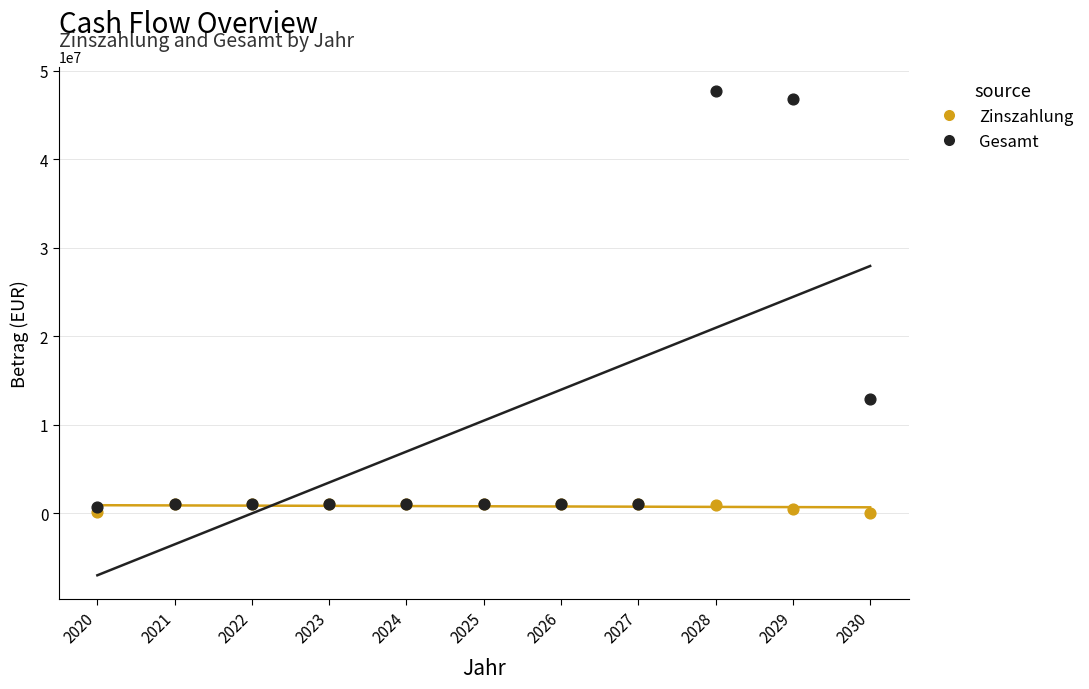

In the Gesamt series, what Y value is closest to 24210946?

12928554.0